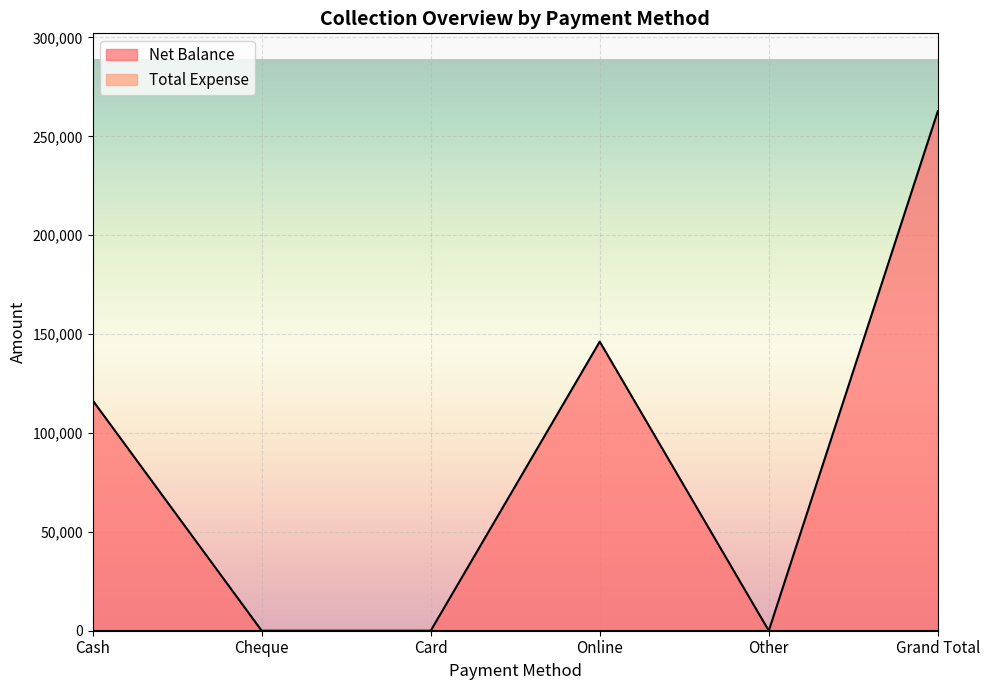

How many data points are less than 116500?

3